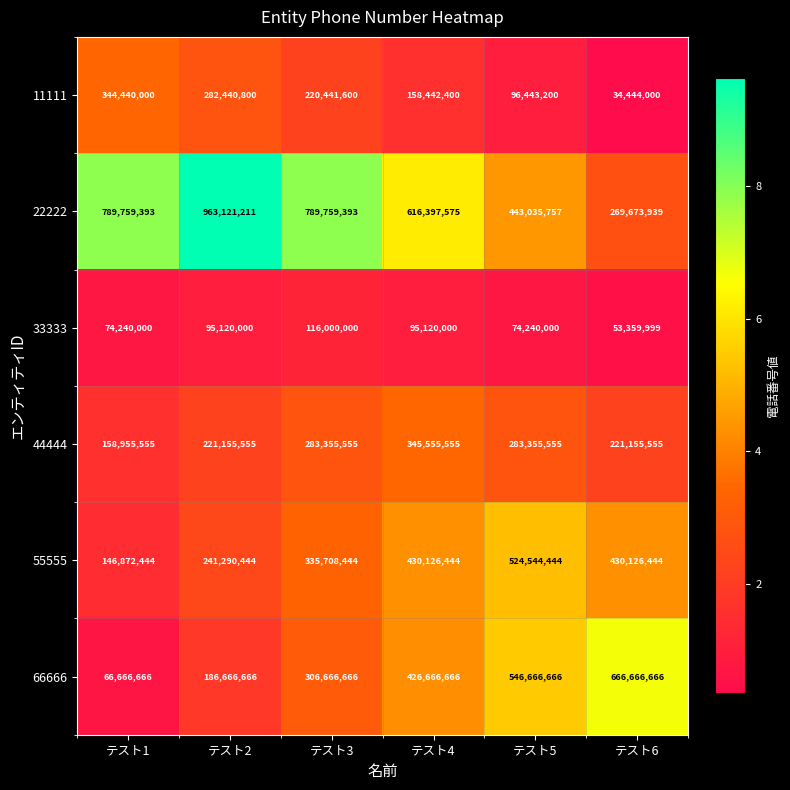

At which category does the chart reach its peak across all series?

テスト2